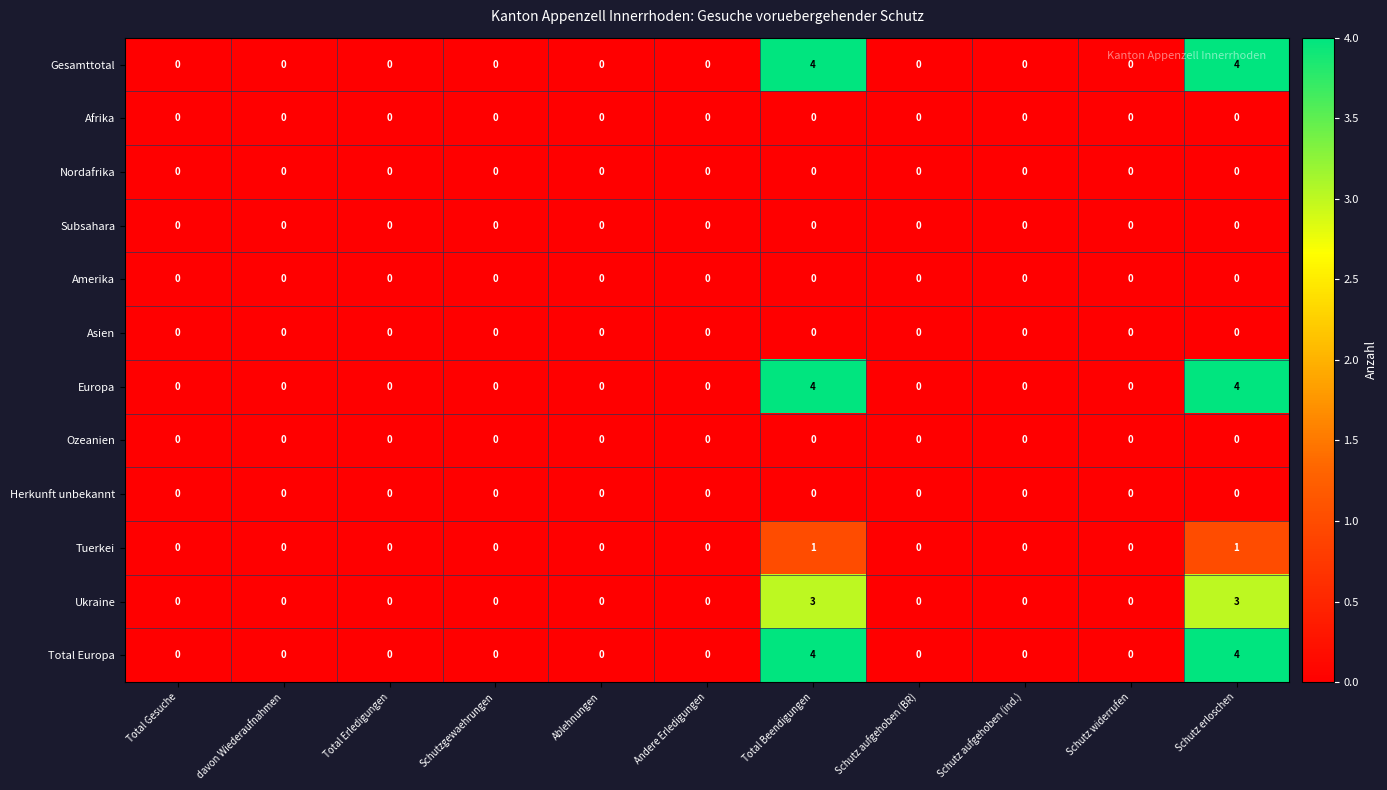

At how many categories does at least one series exceed 2?

2